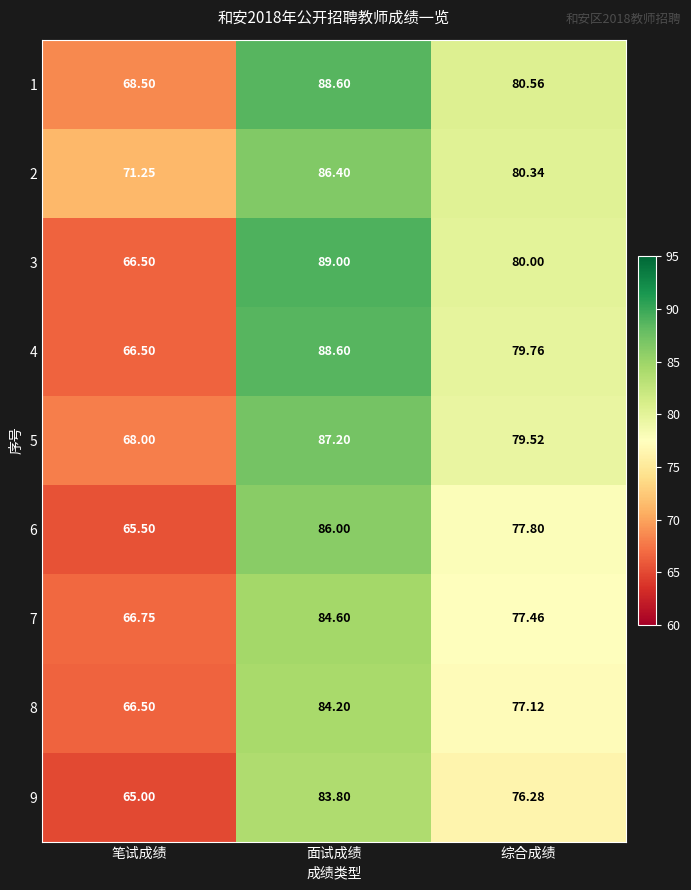

Which label corresponds to the smallest value in the chart?

笔试成绩